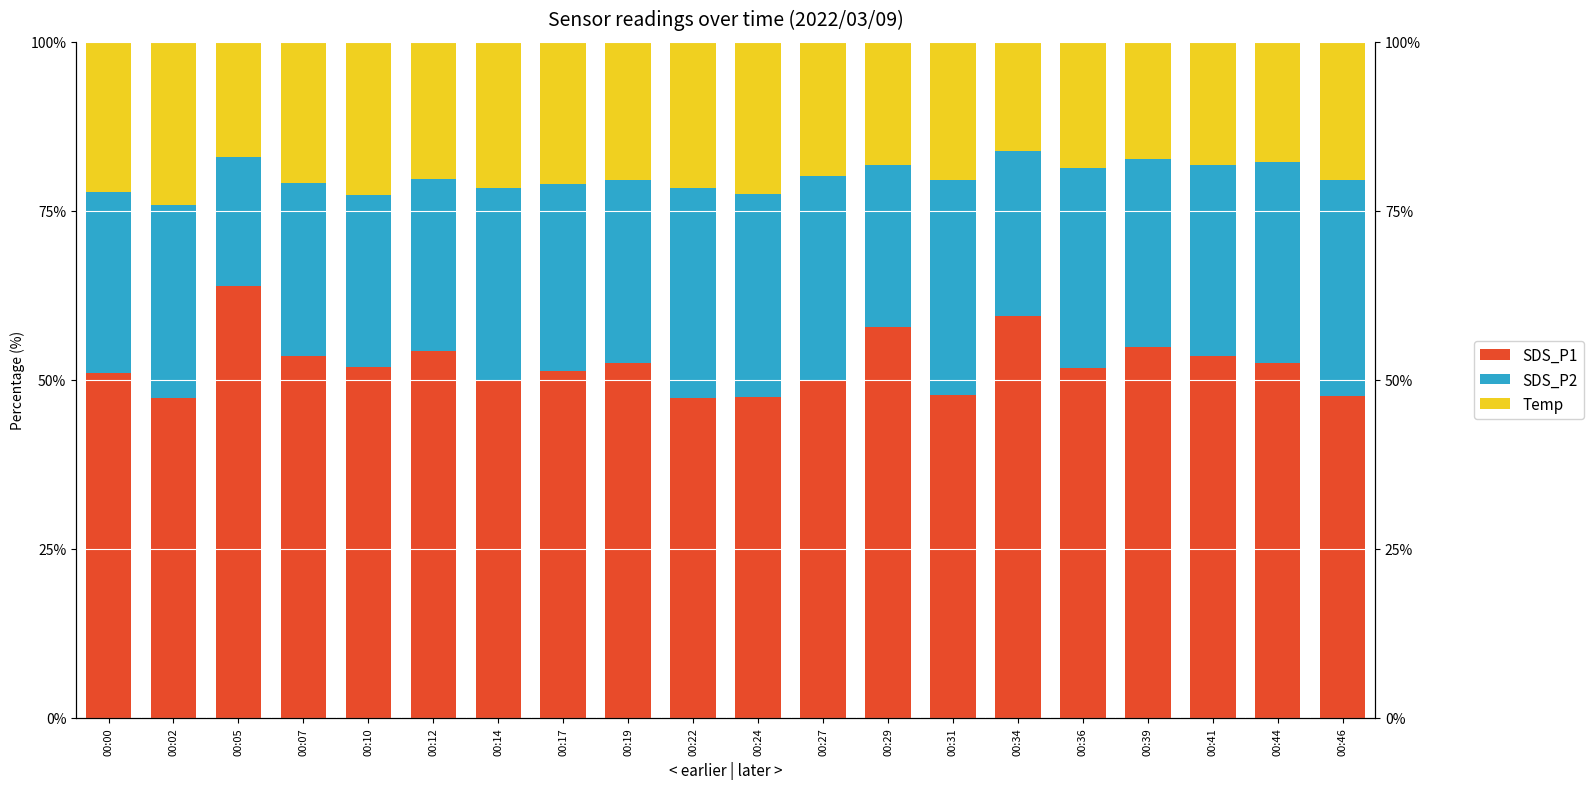

How many series are shown in this chart?

3